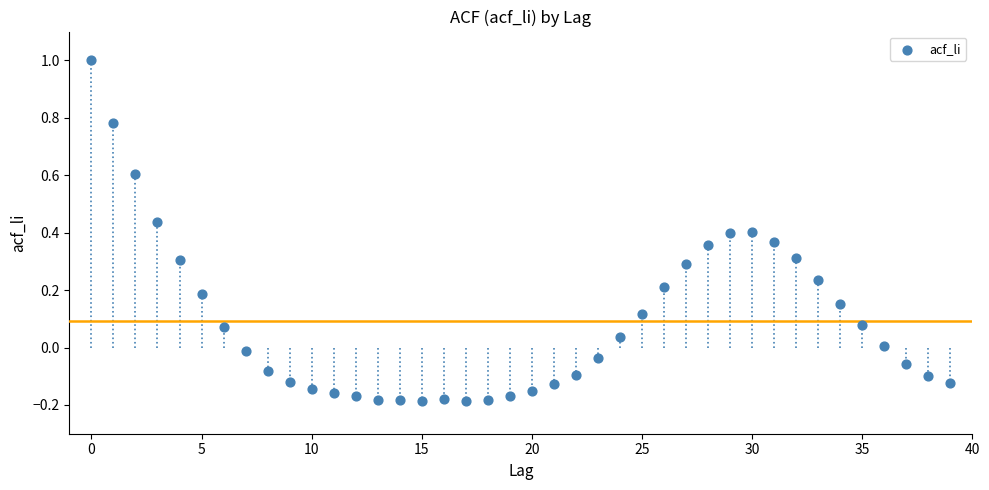

What is the range of Y values (max minus min)?

1.2